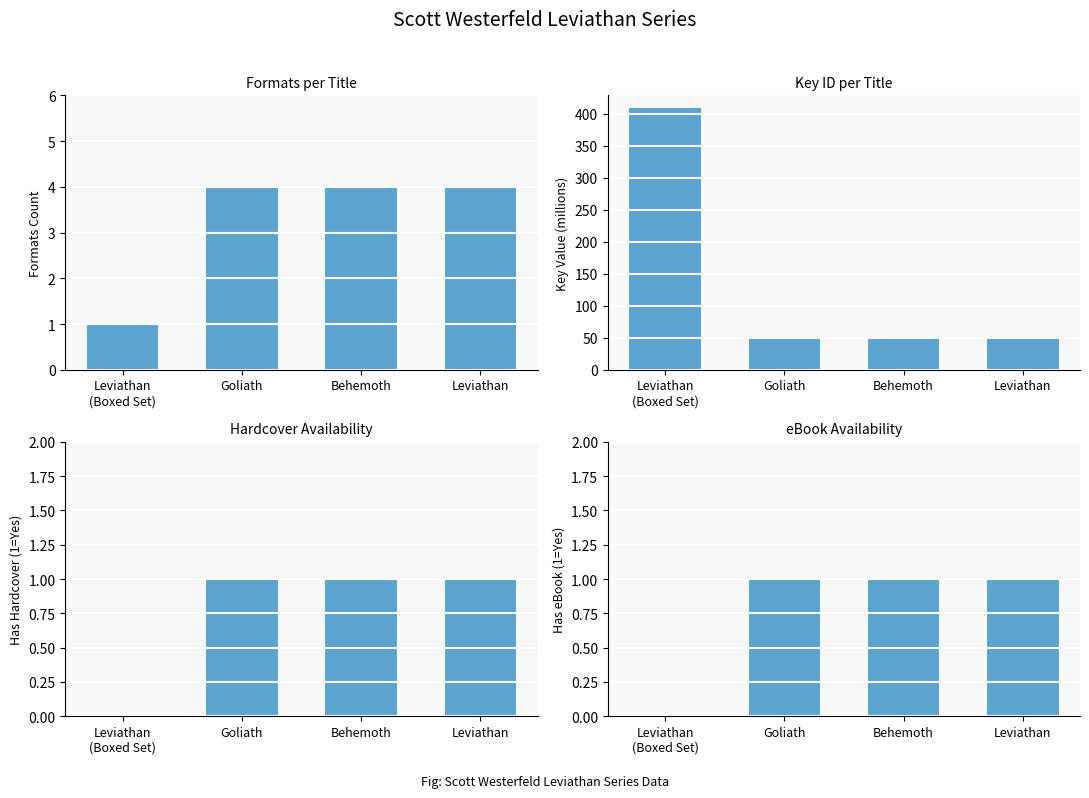

Reading left to right, list all the values displayed in this chart.

Number of Formats: Leviathan
(Boxed Set)=1.0	Goliath=4.0	Behemoth=4.0	Leviathan=4.0
Key (millions): Leviathan
(Boxed Set)=408.6	Goliath=47.9	Behemoth=47.9	Leviathan=47.9
Has Hardcover: Leviathan
(Boxed Set)=0.0	Goliath=1.0	Behemoth=1.0	Leviathan=1.0
Has eBook: Leviathan
(Boxed Set)=0.0	Goliath=1.0	Behemoth=1.0	Leviathan=1.0